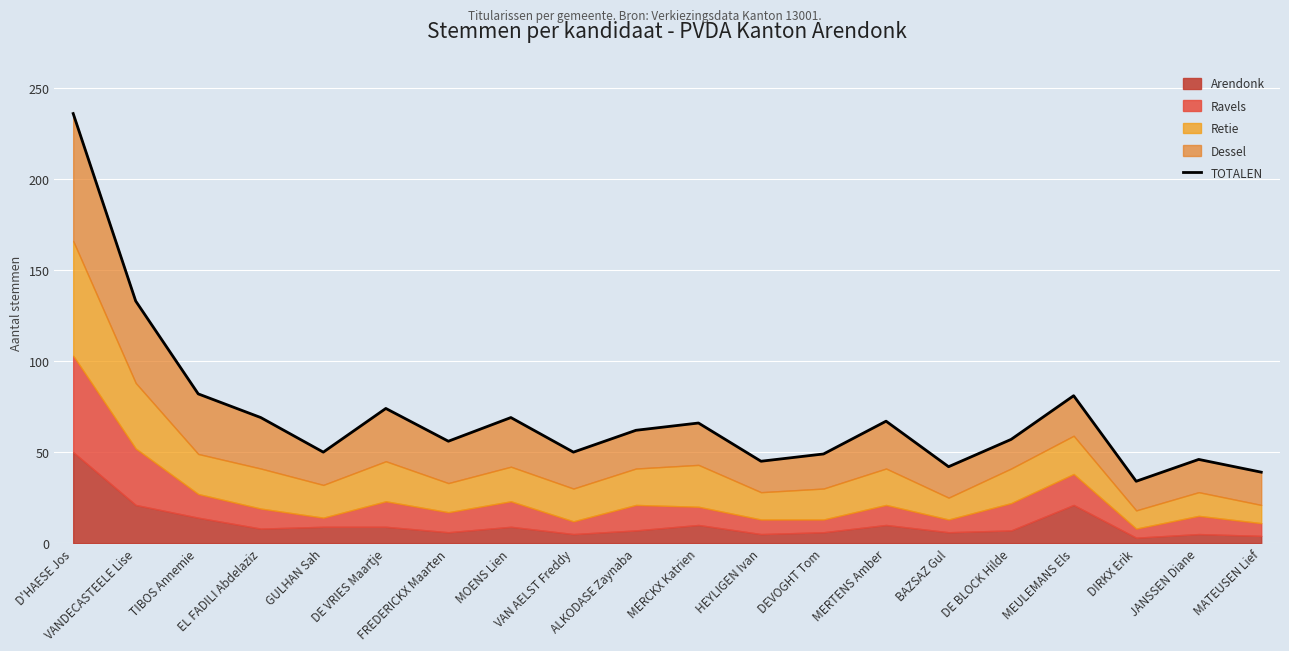

Reading left to right, transcribe all the data shown in this chart.

D'HAESE Jos=236	VANDECASTEELE Lise=133	TIBOS Annemie=82	EL FADILI Abdelaziz=69	GULHAN Sah=50	DE VRIES Maartje=74	FREDERICKX Maarten=56	MOENS Lien=69	VAN AELST Freddy=50	ALKODASE Zaynaba=62	MERCKX Katrien=66	HEYLIGEN Ivan=45	DEVOGHT Tom=49	MERTENS Amber=67	BAZSAZ Gul=42	DE BLOCK Hilde=57	MEULEMANS Els=81	DIRKX Erik=34	JANSSEN Diane=46	MATEUSEN Lief=39